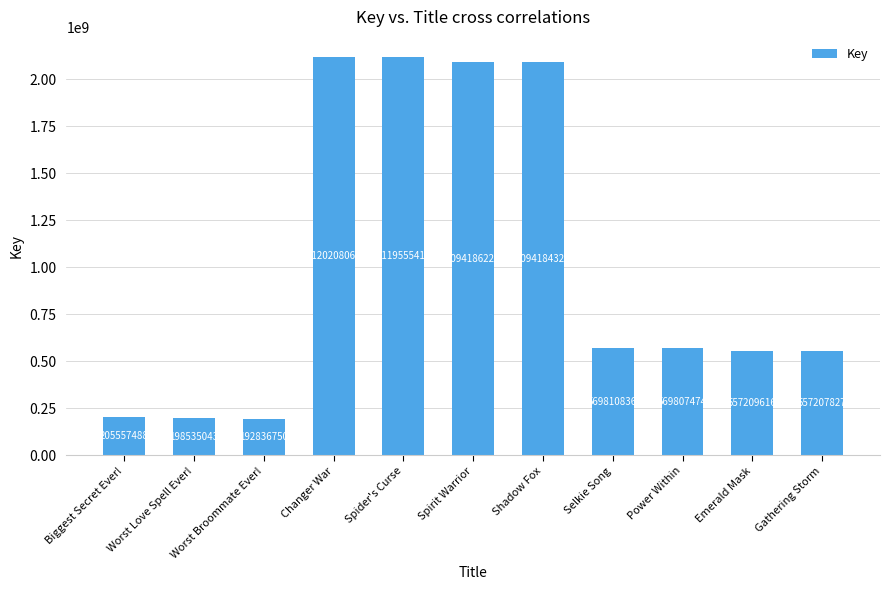

Between Gathering Storm and Biggest Secret Ever!, which is larger?

Gathering Storm